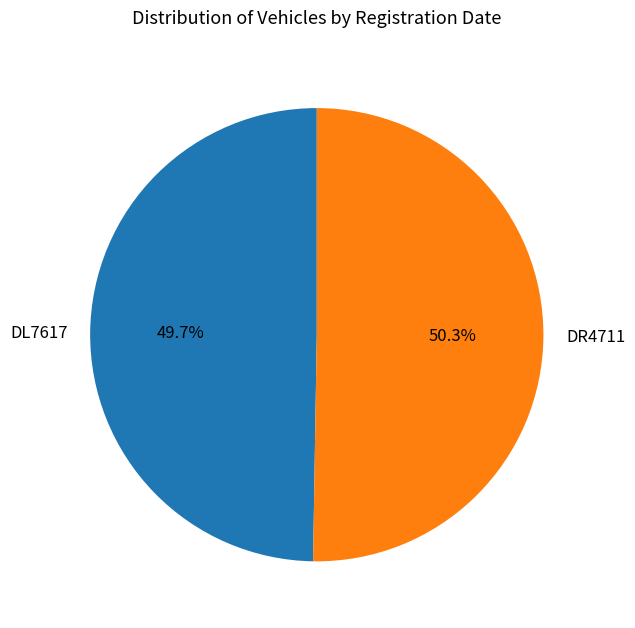

Which slice is the smallest?

DL7617